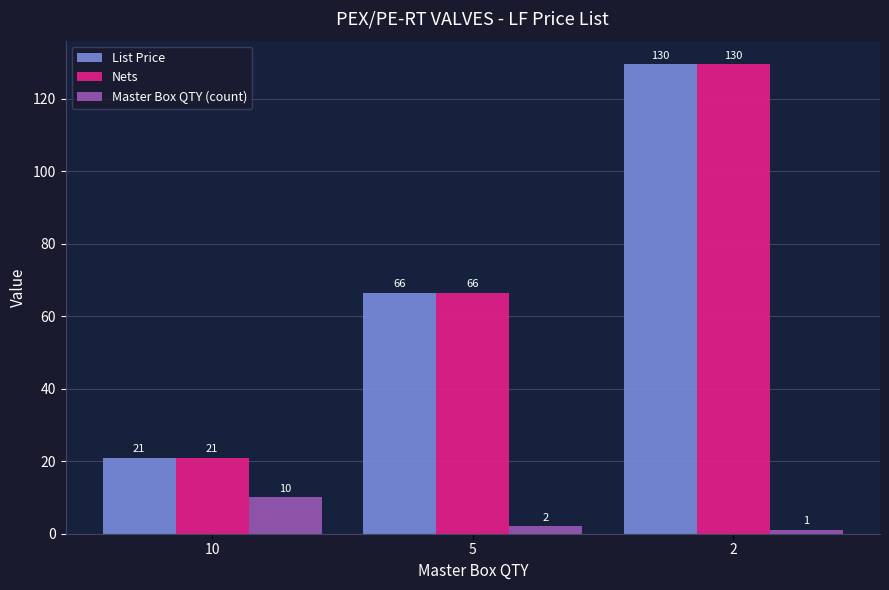

The value of Master Box QTY (count) at 10 is 10.0. True or false?

True